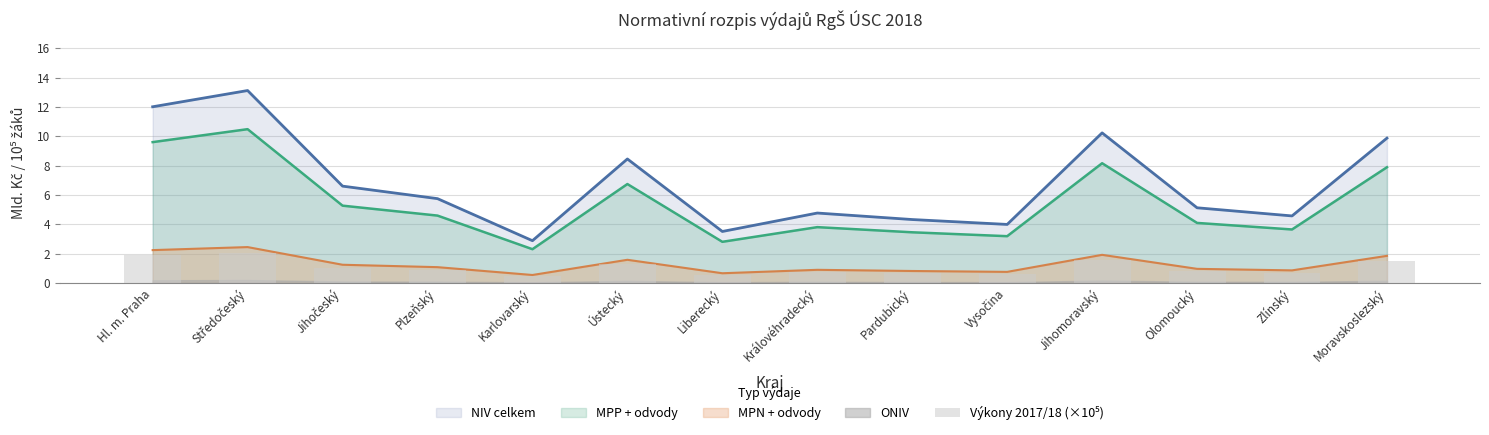

Between Plzeňský and Zlínský, which is larger?

Plzeňský